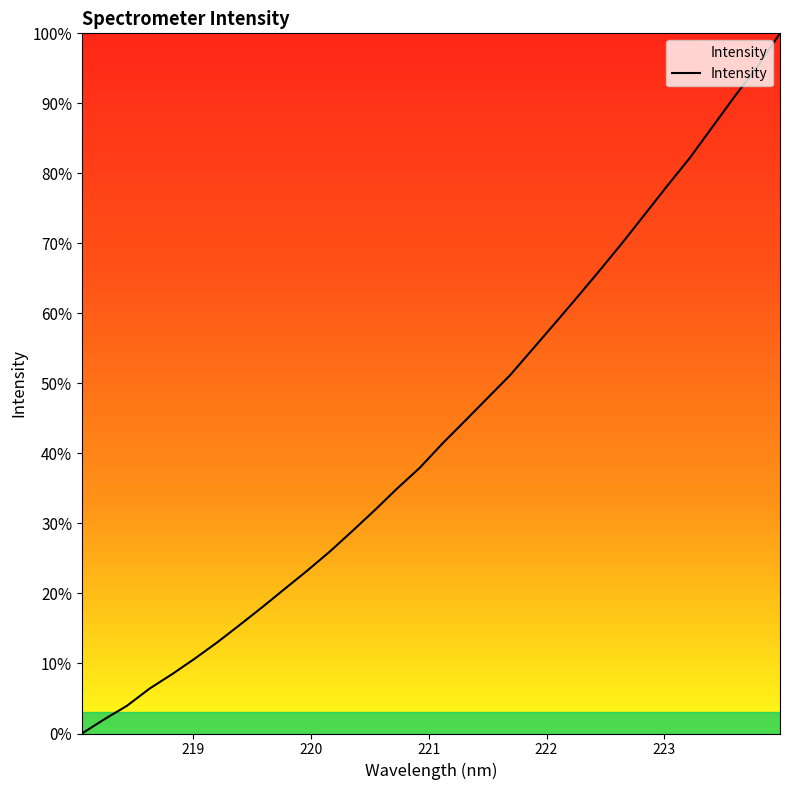

What is the maximum value shown in the chart?

100.0